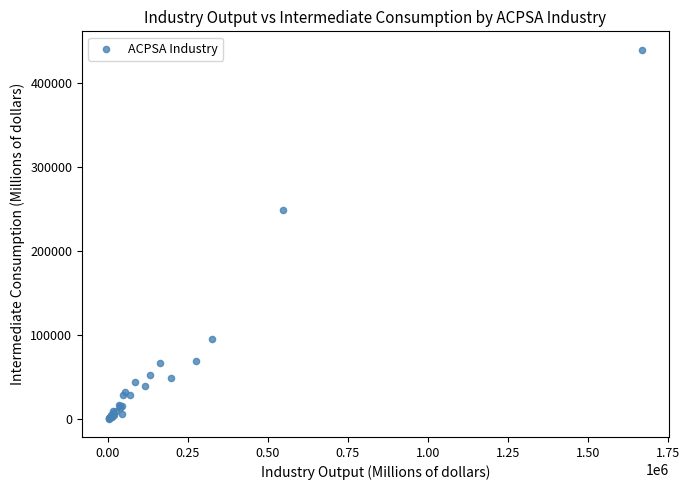

What Y value in the scatter plot is closest to 220024?

248974